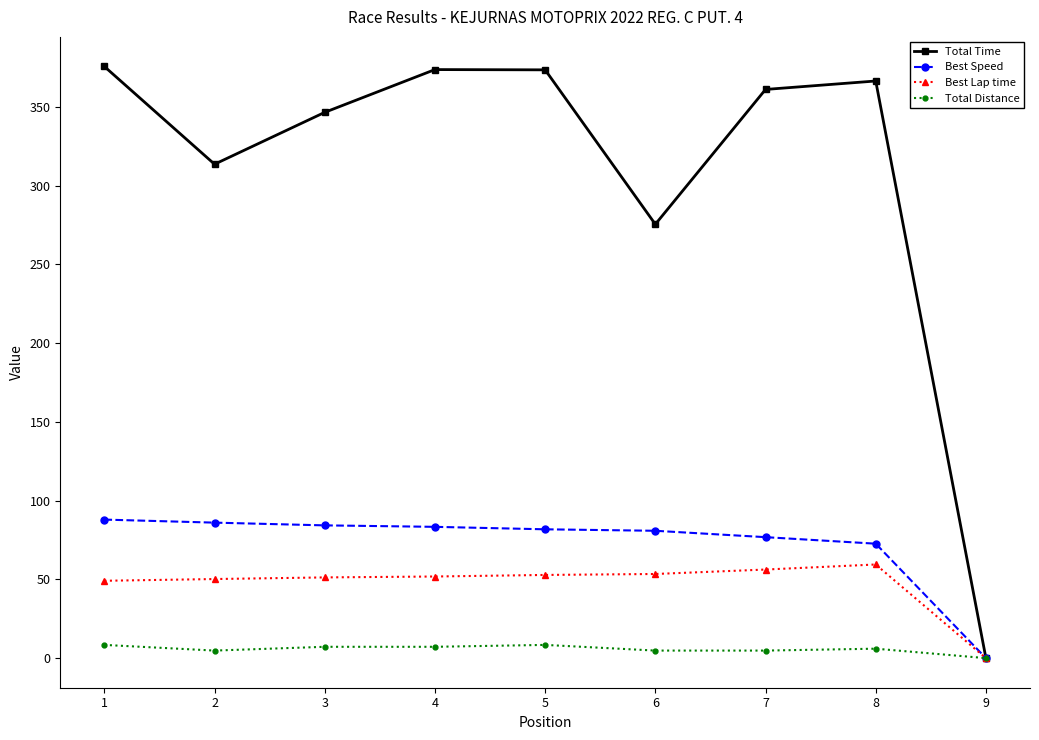

How many values in the Best Speed series exceed 81?

5